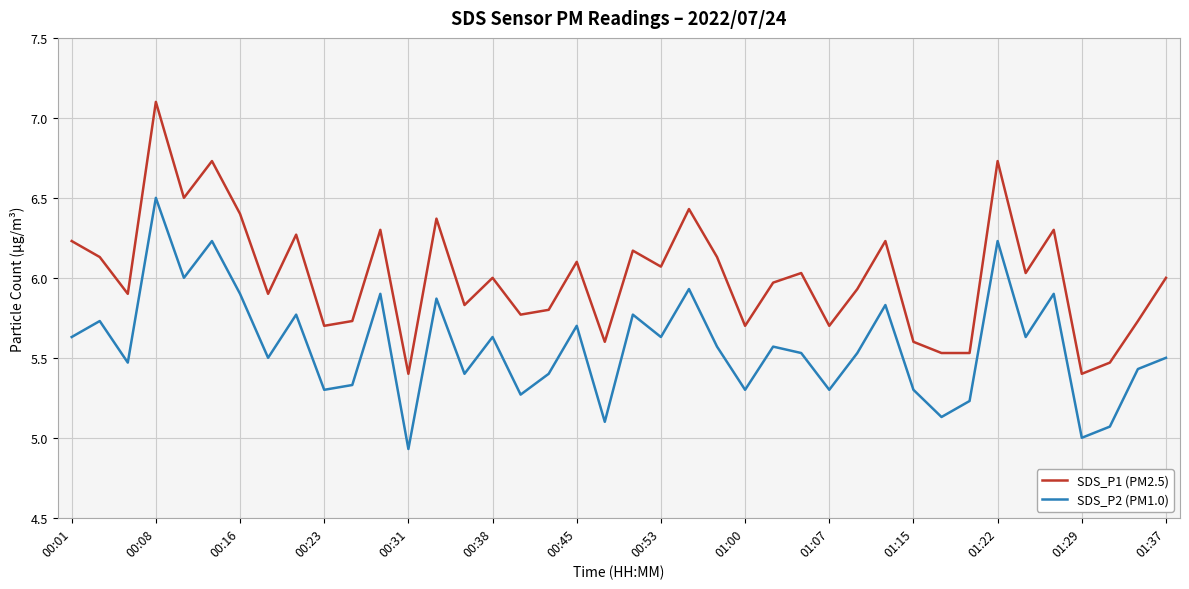

What is the sum of all SDS_P1 (PM2.5) values?

240.4